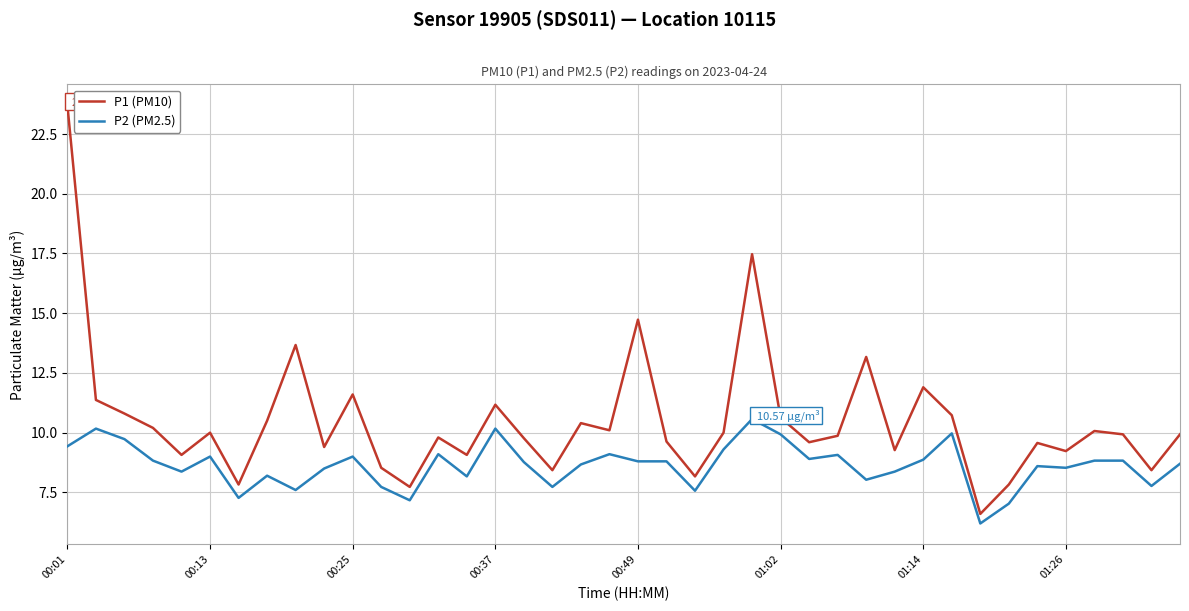

True or false: P2 (PM2.5) and P1 (PM10) cross at least once.

False